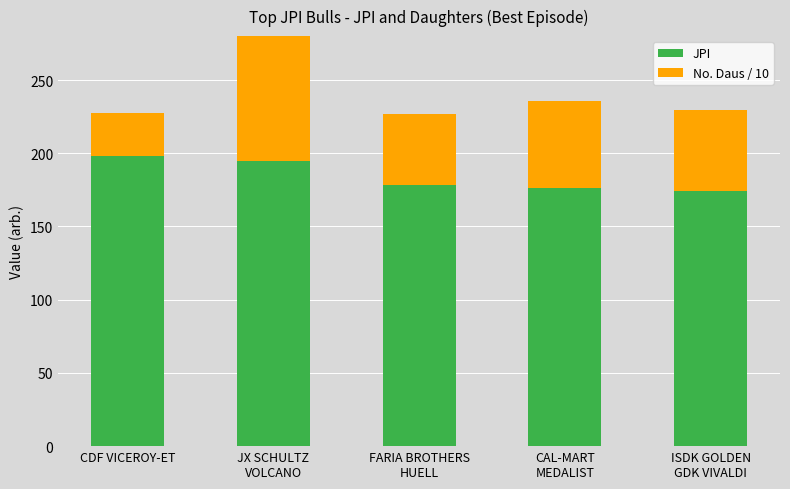

What is the smallest value displayed?

29.7